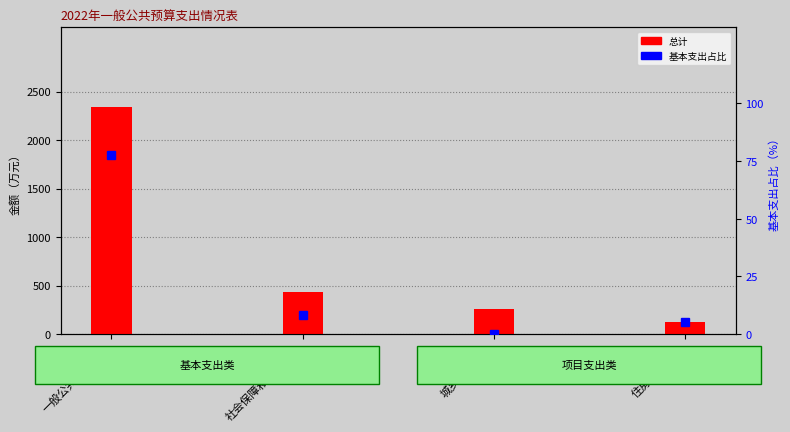

At 城乡社区支出, list the series in order from largest to smallest.

总计, 基本支出占比